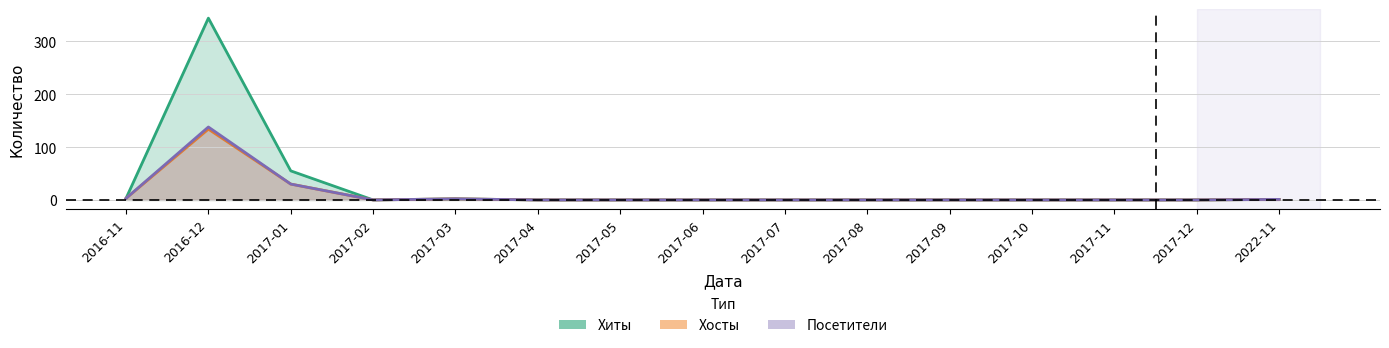

How many lines are shown in the chart?

3